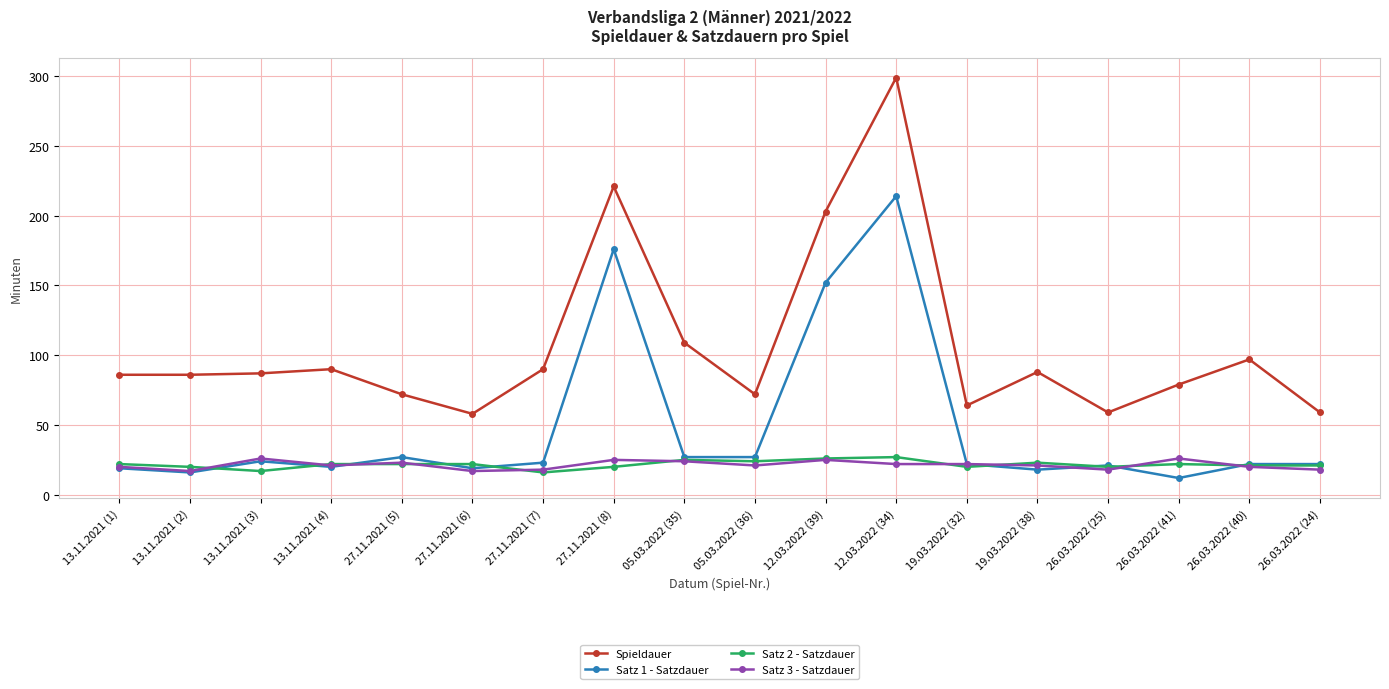

True or false: Satz 3 - Satzdauer and Spieldauer cross at least once.

False